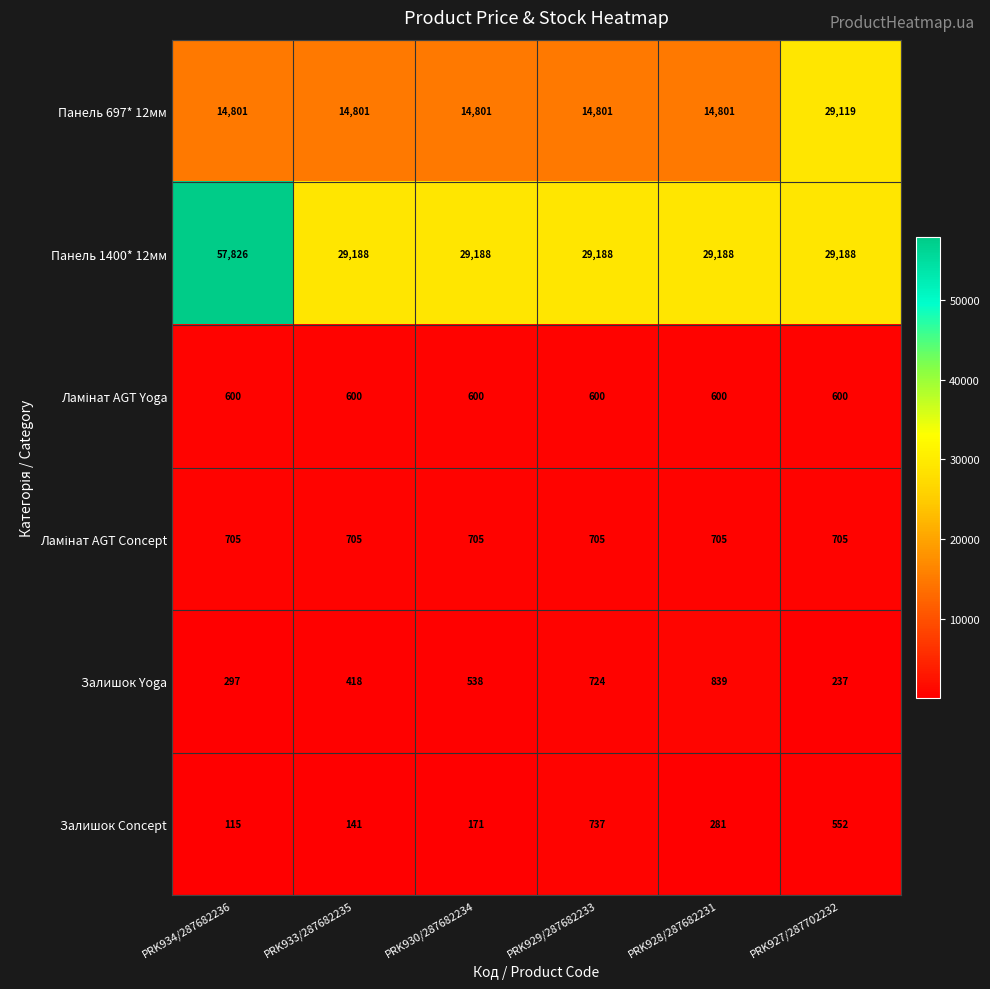

At which category is the sum across all series the highest?

PRK934/287682236